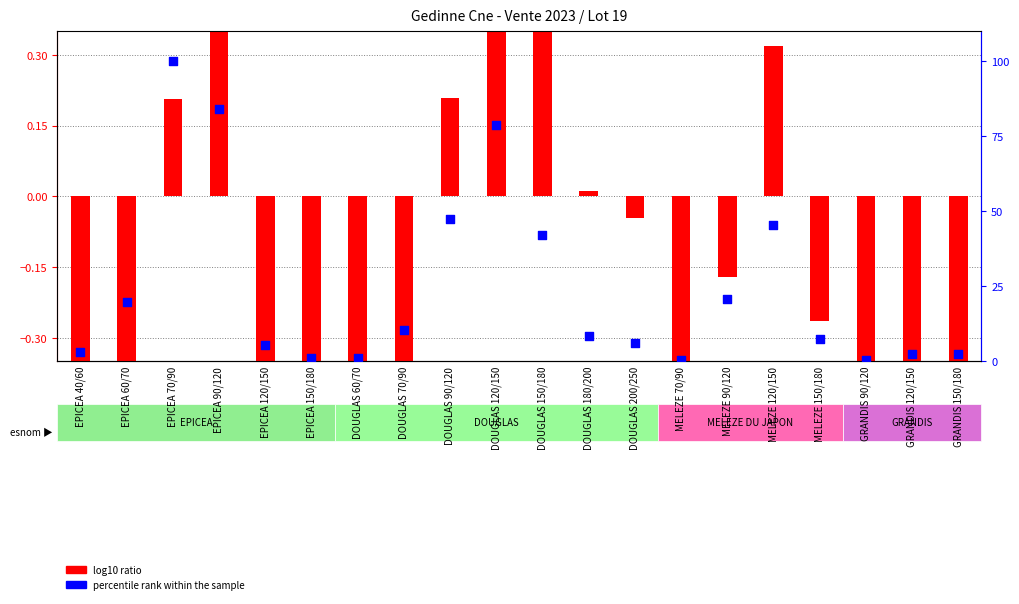

Which series has the largest Y range (max minus min)?

percentile rank within the sample